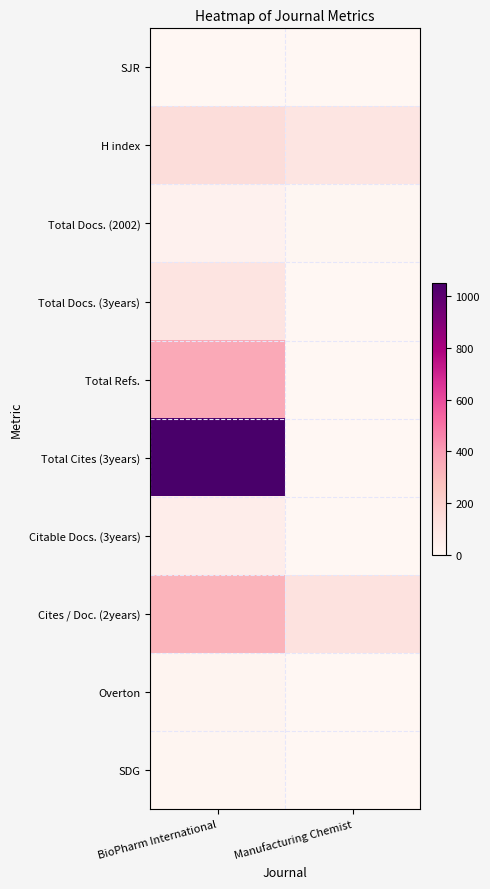

Which category has the lowest value across all series?

BioPharm International